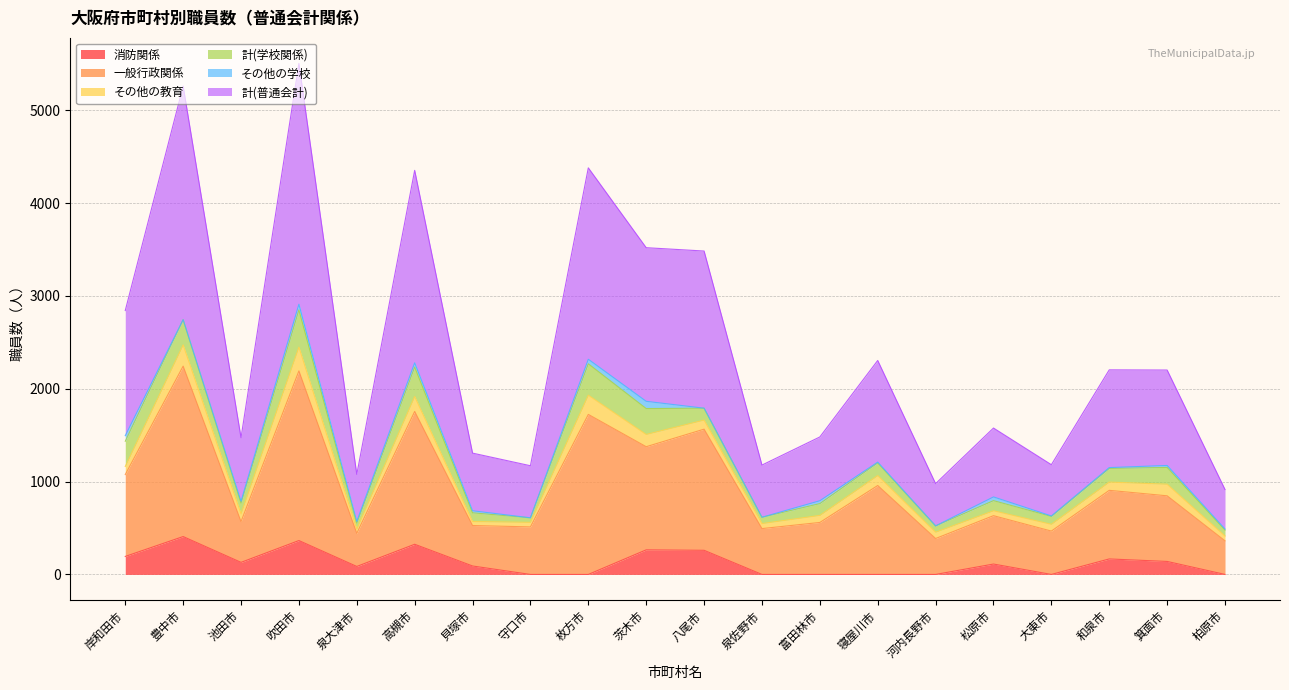

Which has a higher value, 貝塚市 or 高槻市?

高槻市